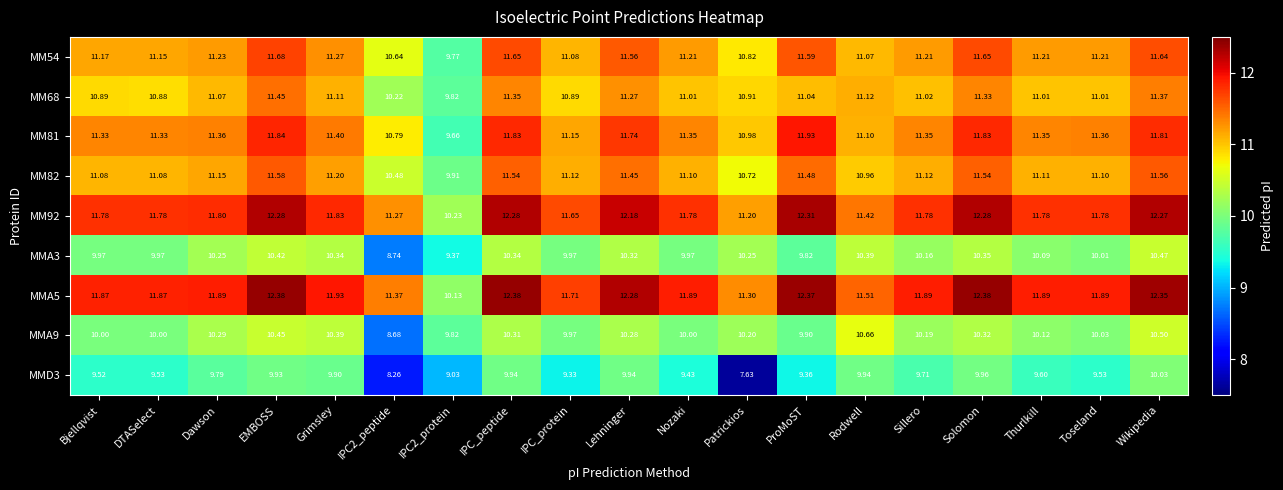

At Lehninger, list the series in order from largest to smallest.

MMA5, MM92, MM81, MM54, MM82, MM68, MMA3, MMA9, MMD3